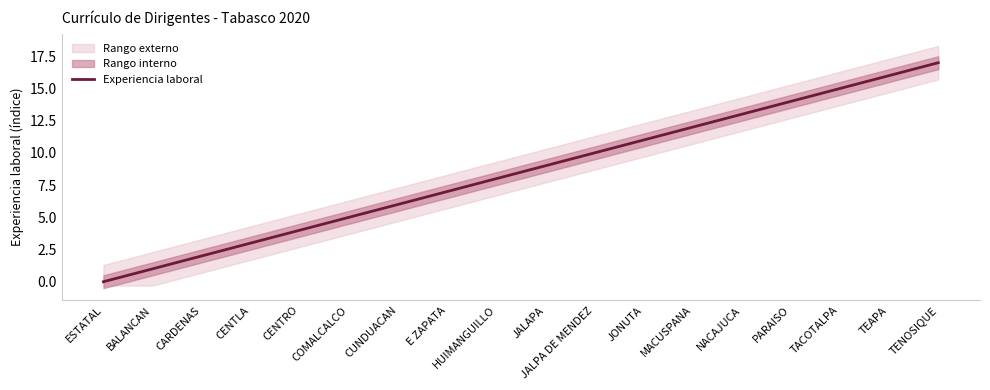

At which label is the value closest to 8?

HUIMANGUILLO